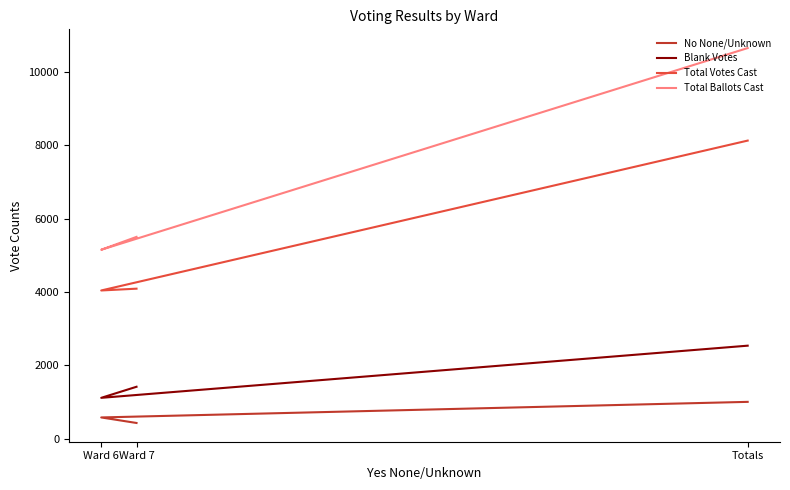

Reading left to right, list all the values displayed in this chart.

No None/Unknown: 1001	576	425
Blank Votes: 2534	1111	1413
Total Votes Cast: 8129	4040	4089
Total Ballots Cast: 10653	5151	5502